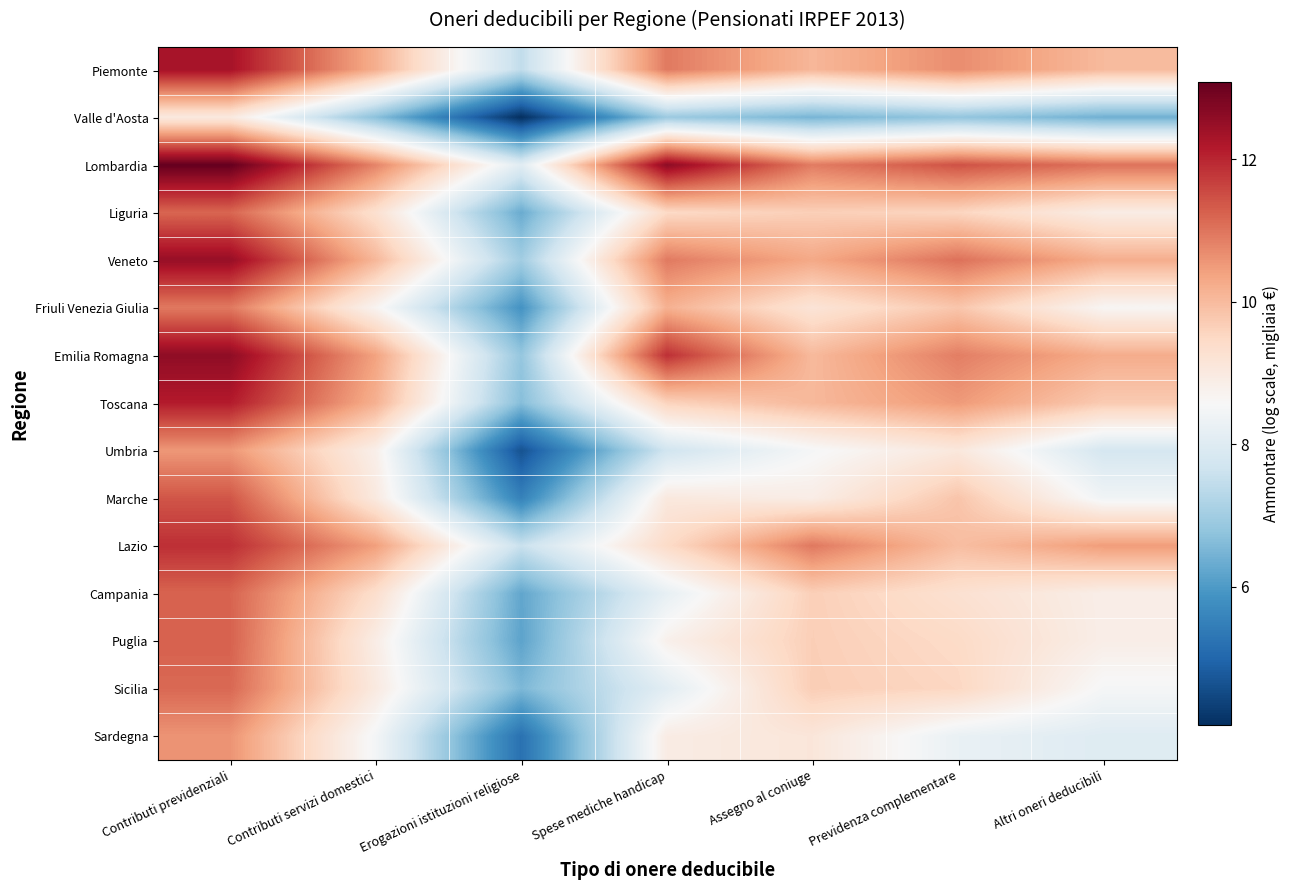

At how many categories does at least one series exceed 10?

6